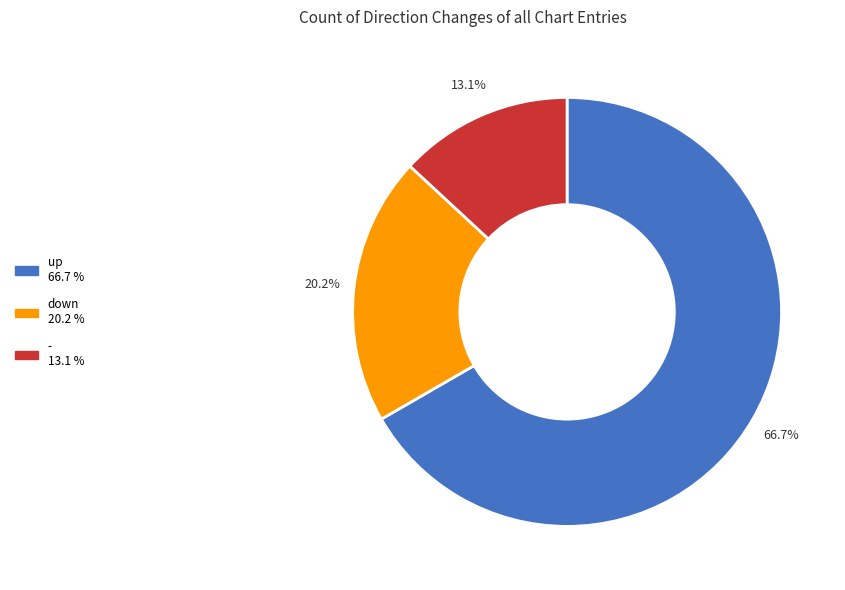

To the nearest percent, what portion does down represent?

20%